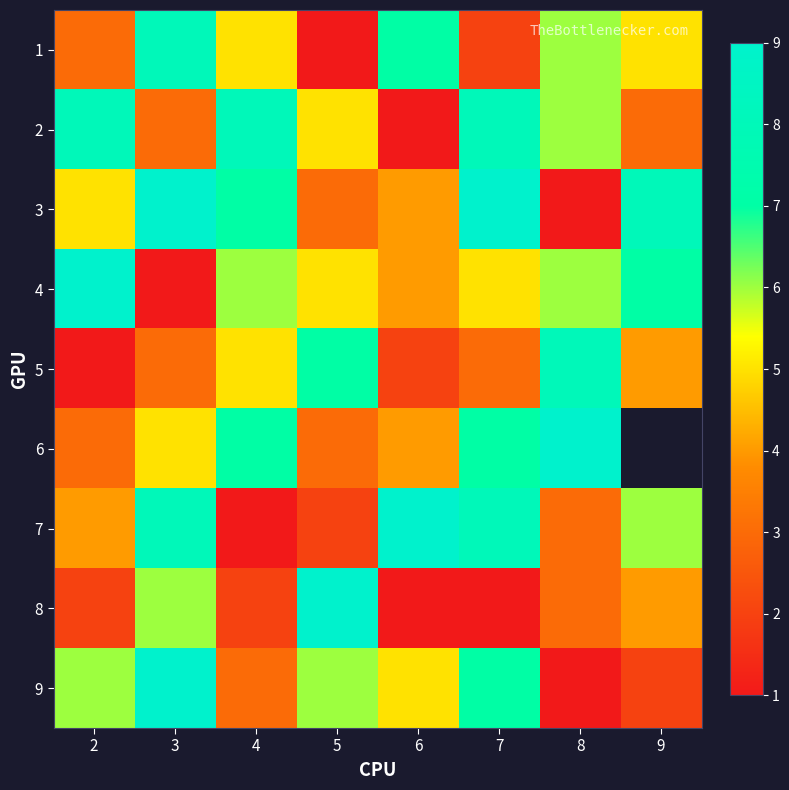

What is the sum of all 9 values?

39.0